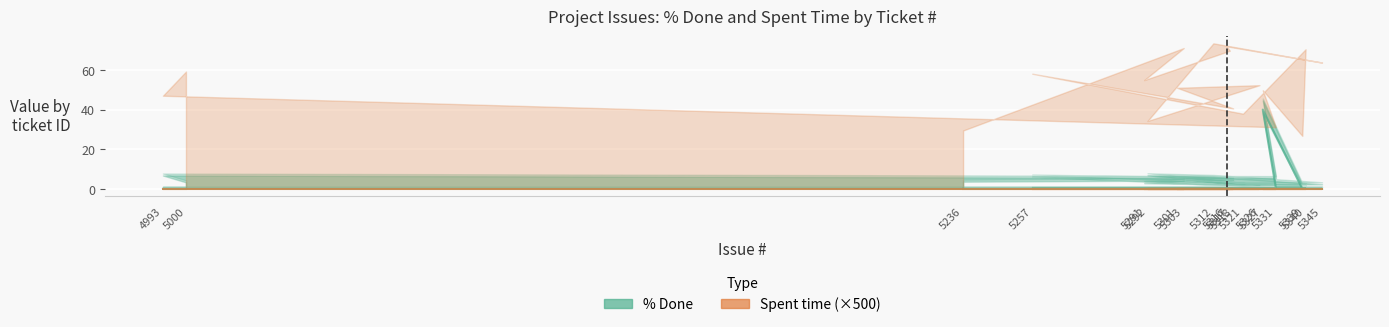

True or false: % Done has a value of 0 at 5312.

True